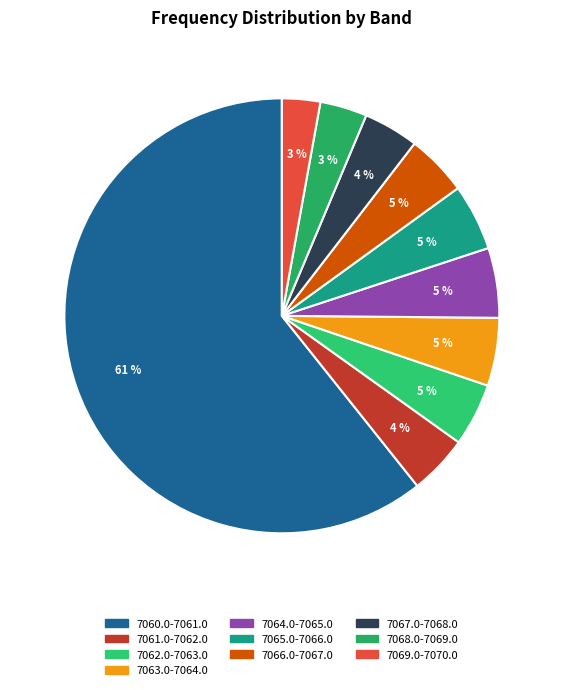

How many slices are in this pie chart?

10